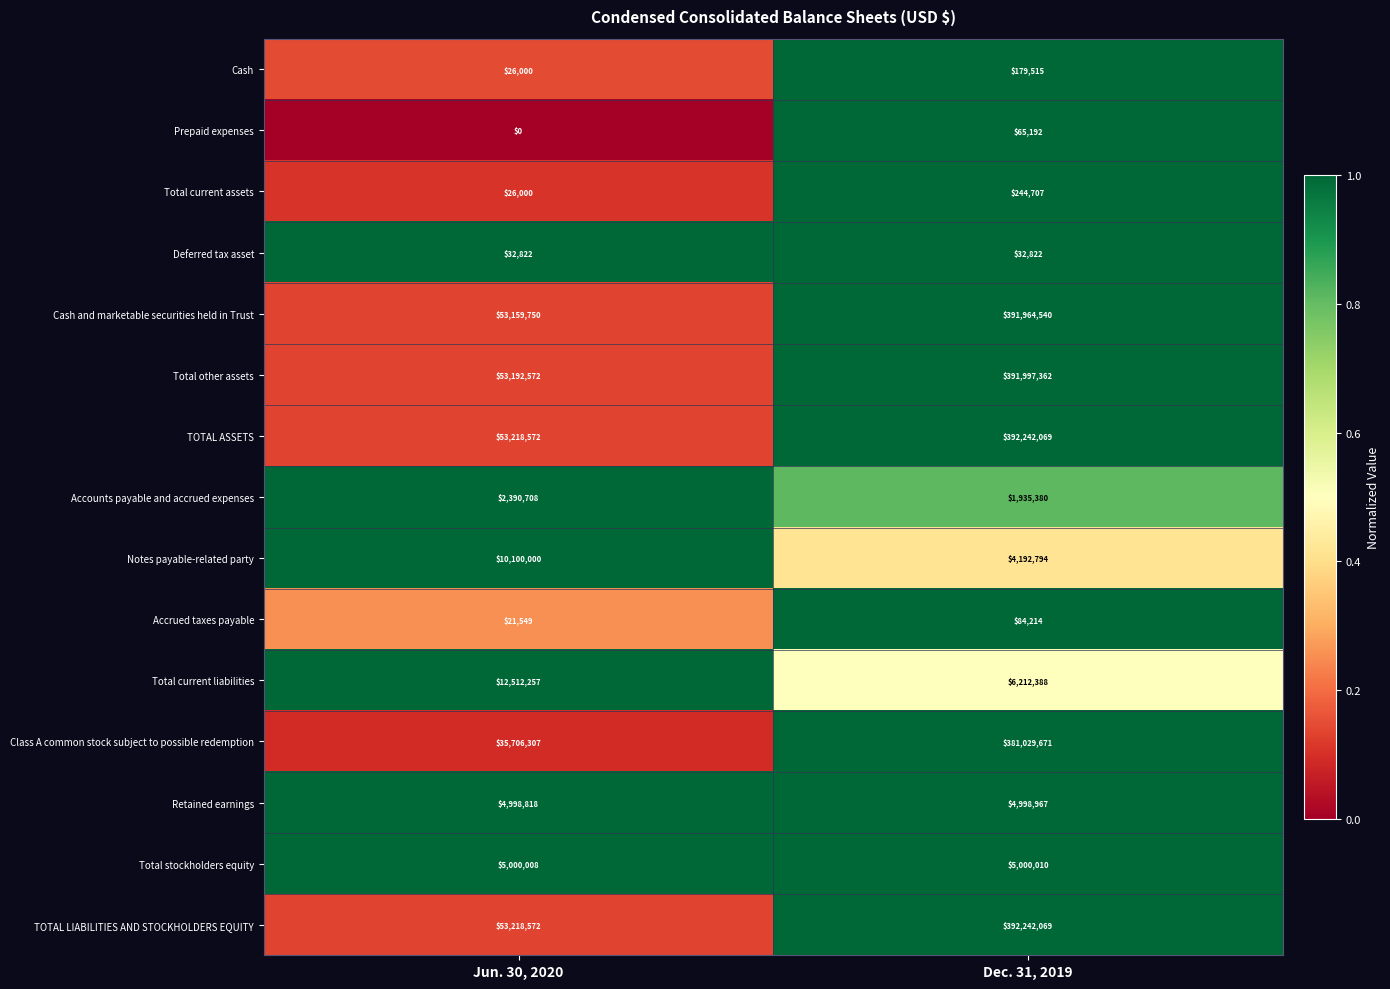

Which label corresponds to the smallest value in the chart?

Jun. 30, 2020